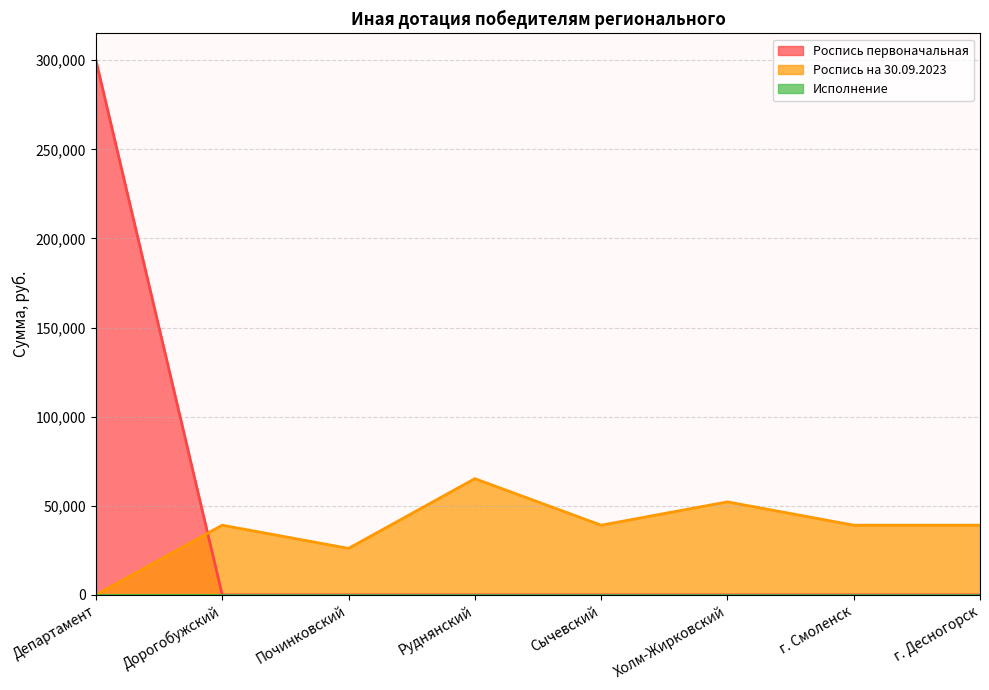

What is the total value across all series at г. Смоленск?

39120